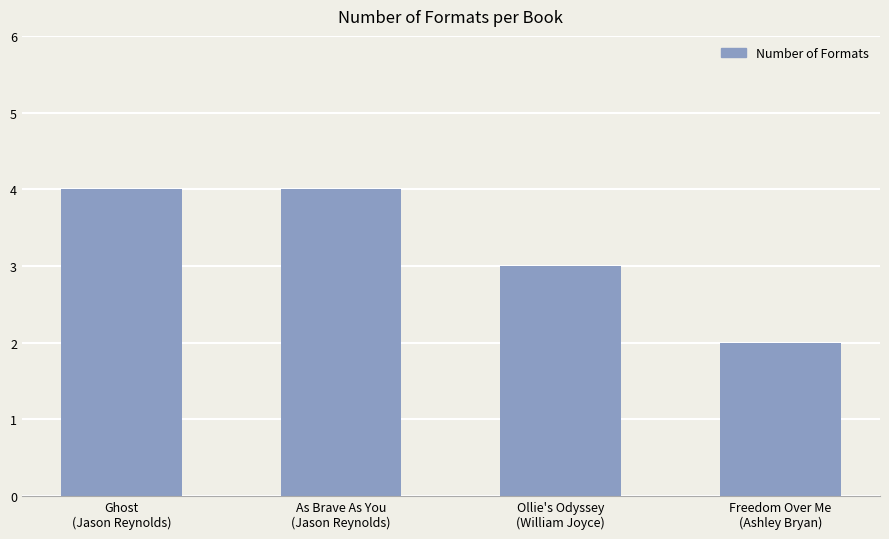

Reading left to right, list all the values displayed in this chart.

4	4	3	2